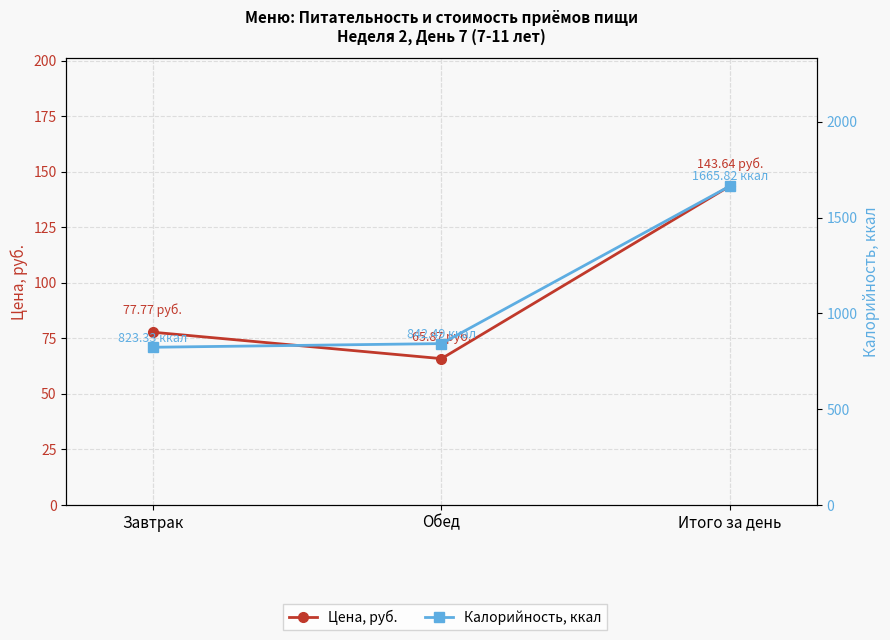

The Цена, руб. series shows 100.7 at Обед. True or false?

False